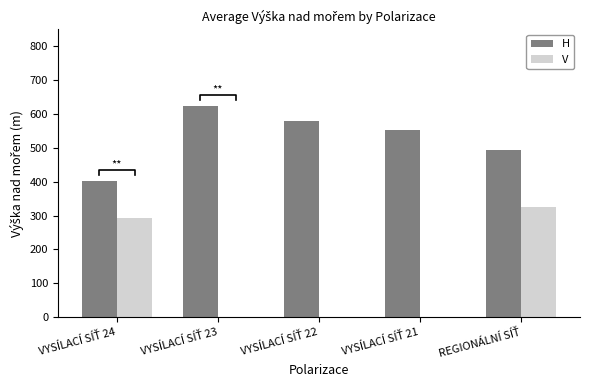

How many bars are there in each group?

2